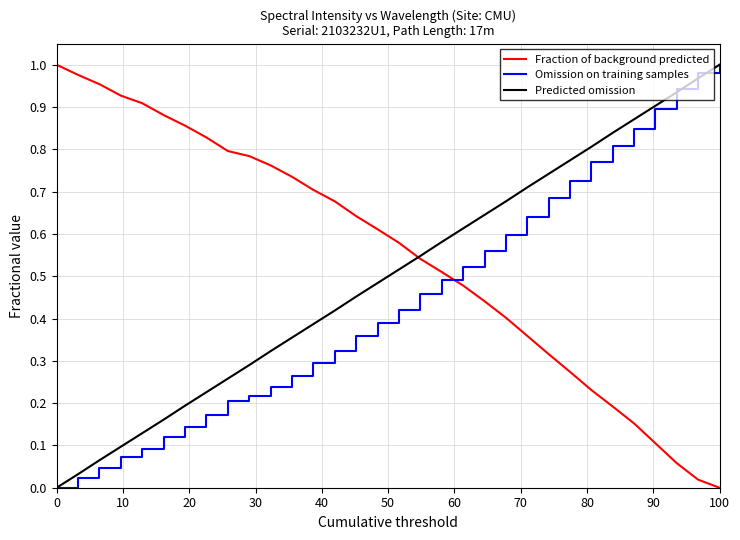

Which series has the largest total across all categories?

Fraction of background predicted